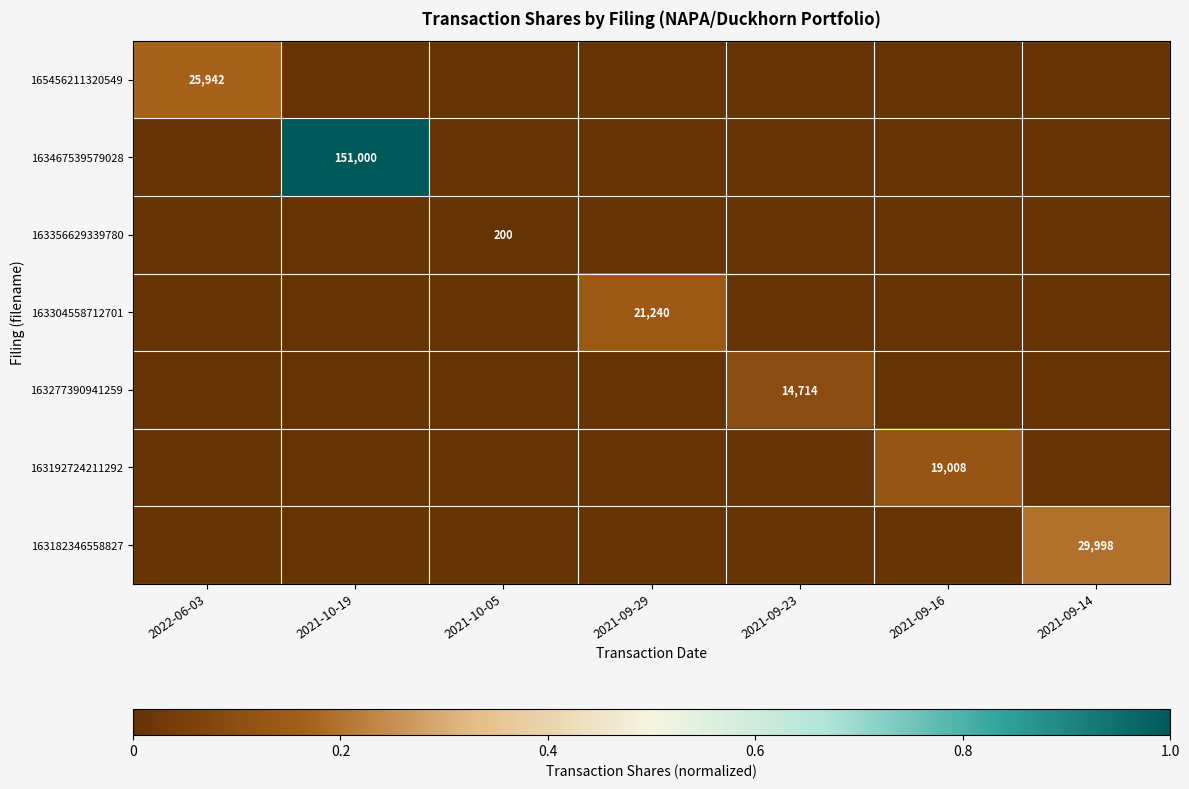

The value of 163277390941259 at 2021-09-23 is 14714. True or false?

True